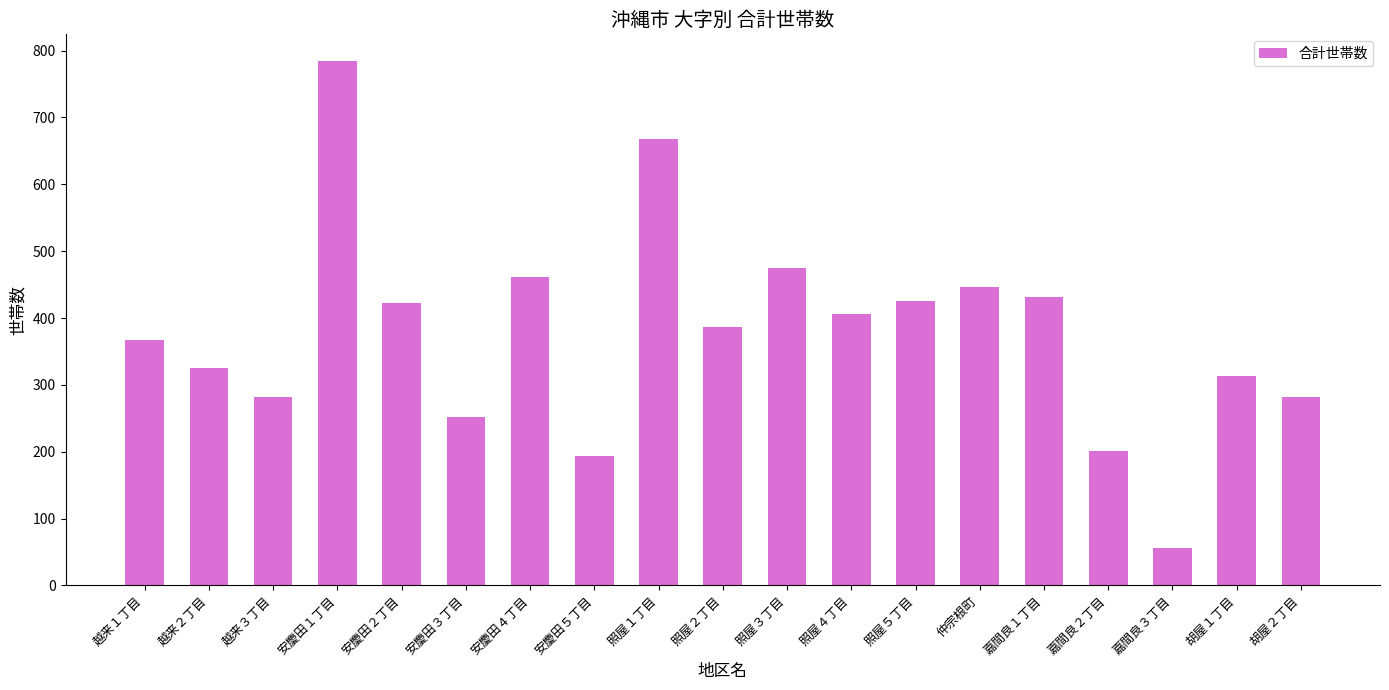

What is the sum of all values?

7182